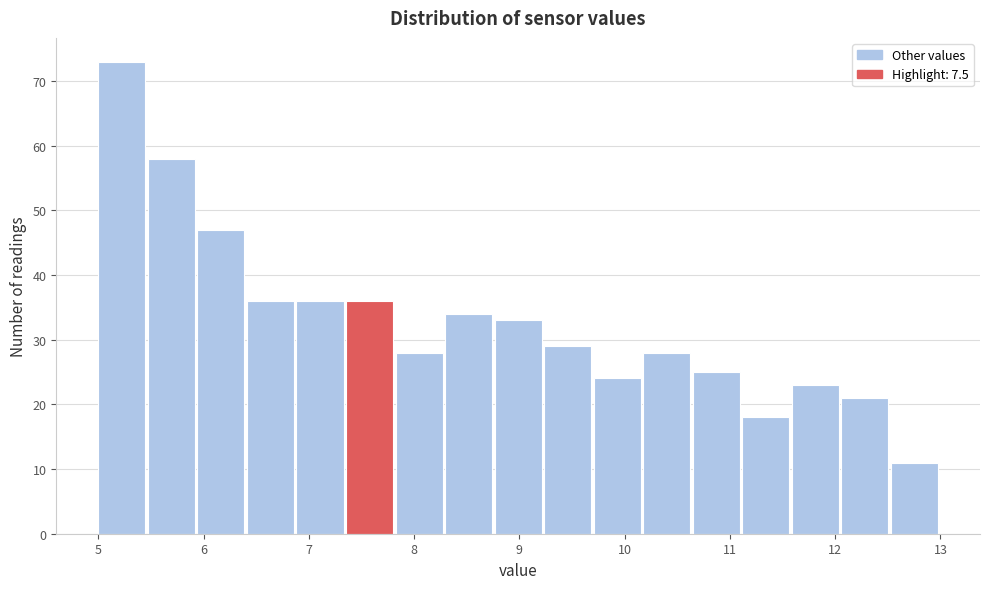

How tall is the bar that spans 5.9 to 6.4 on the x-axis? Neither the bar edges nor the heights are printed on the chart, so give them approximately, as read against the axes.

47